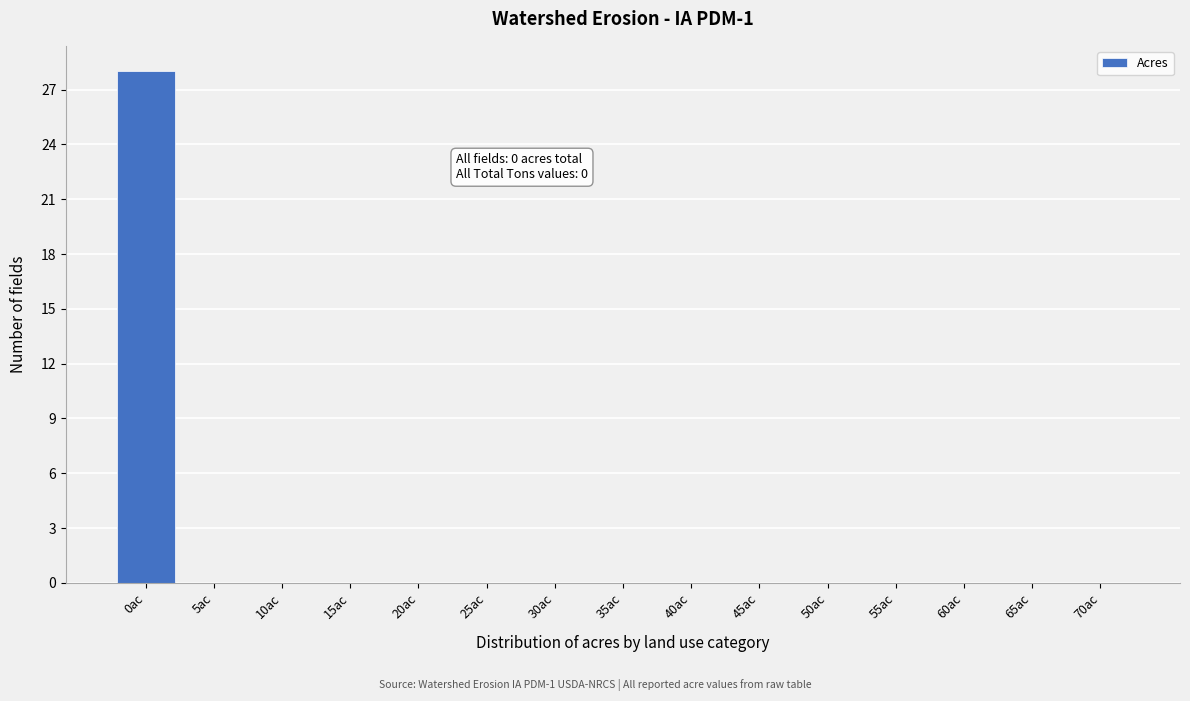

Reading left to right, what are all the values shown in this chart?

0ac=28	5ac=0	10ac=0	15ac=0	20ac=0	25ac=0	30ac=0	35ac=0	40ac=0	45ac=0	50ac=0	55ac=0	60ac=0	65ac=0	70ac=0